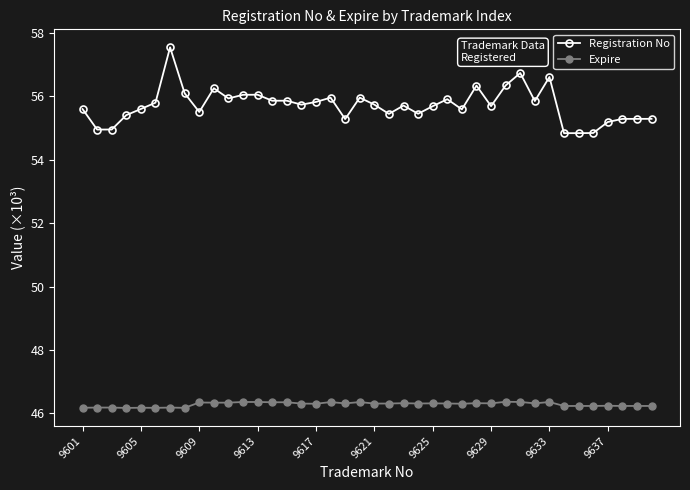

At how many categories does at least one series exceed 52?

40